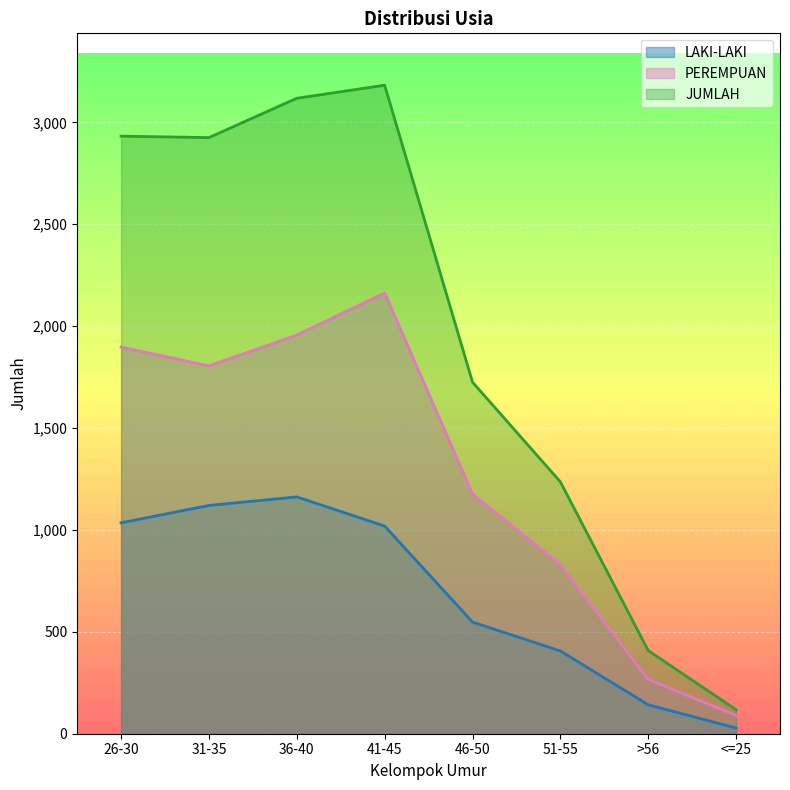

What position from the right is >56?

2